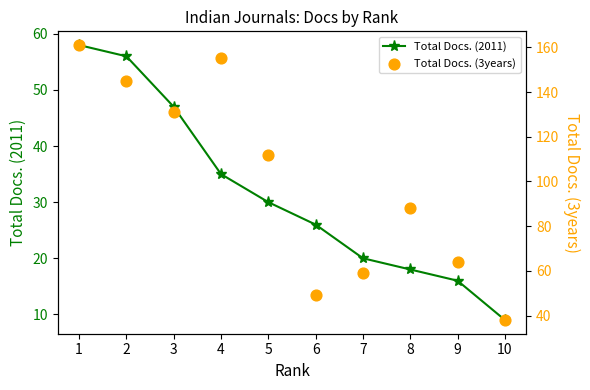

Which series has the widest spread of Y values?

Total Docs. (3years)